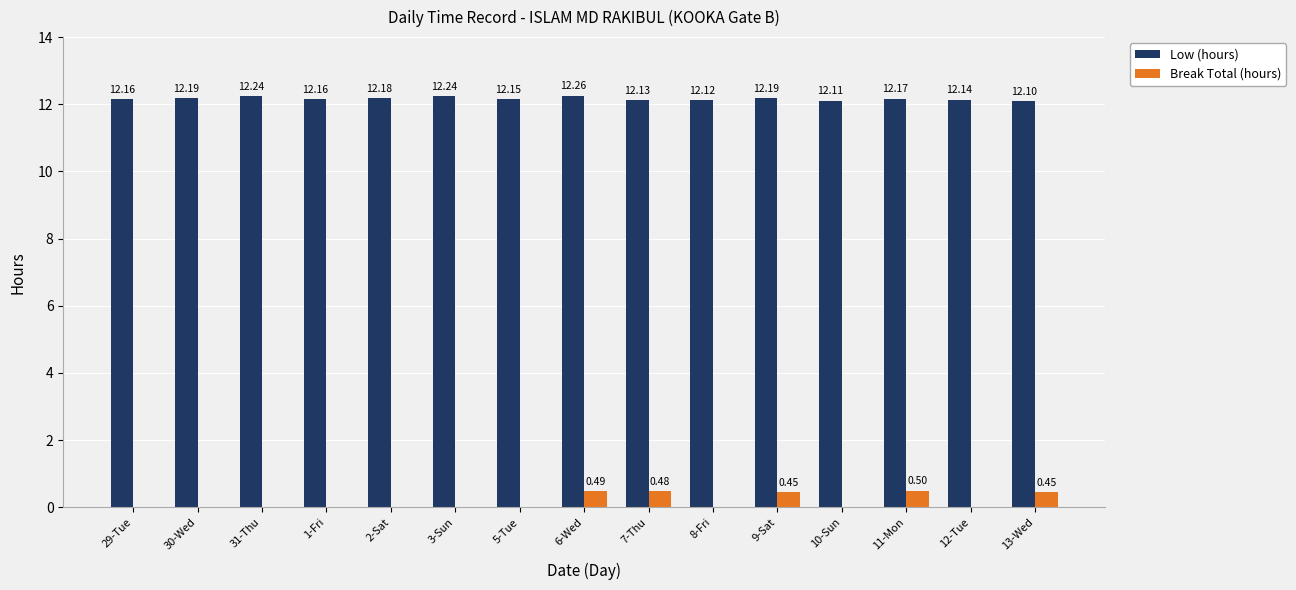

What are all the series names shown in the legend?

Low (hours), Break Total (hours)